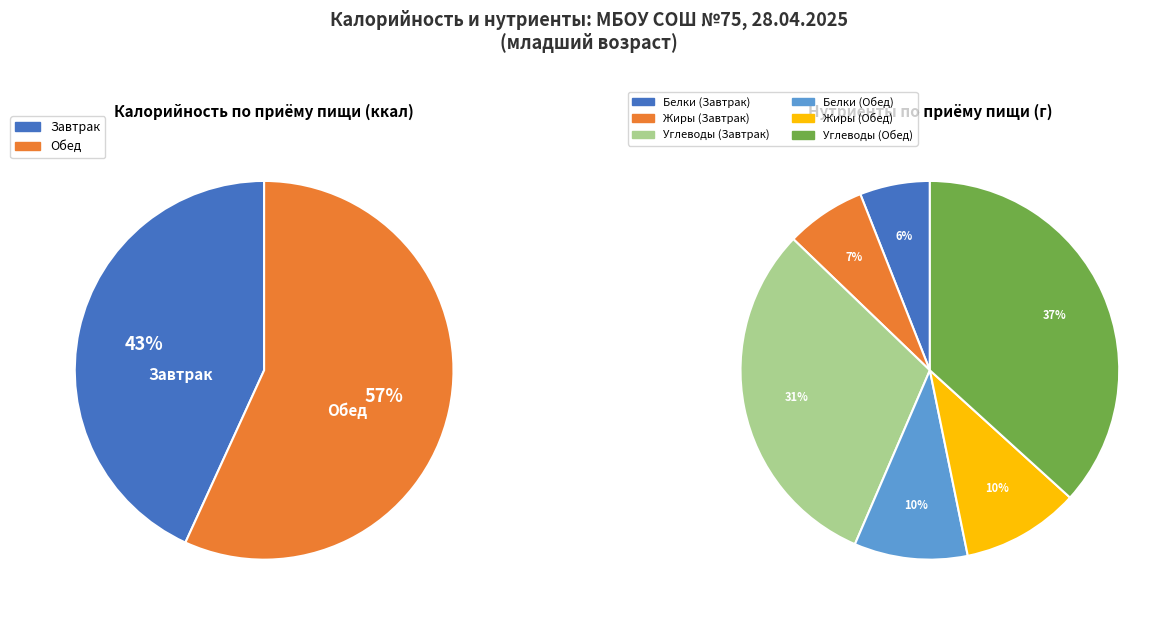

What percentage is the Обед slice, to the nearest percent?

57%